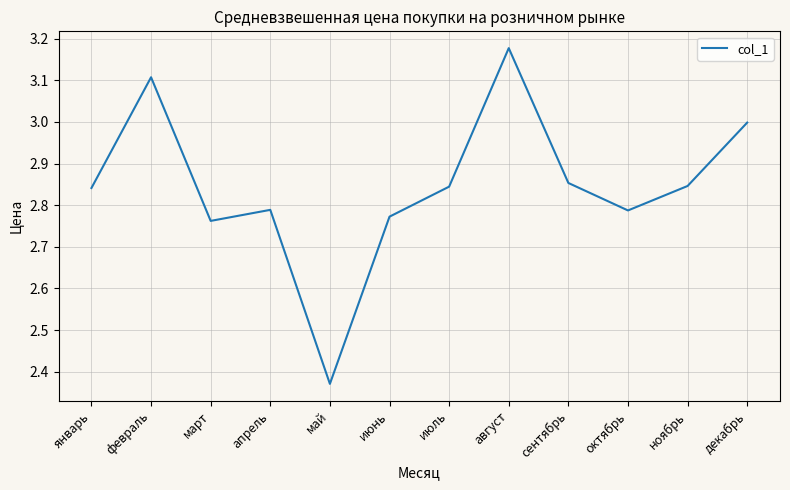

The value at апрель is 1.7. True or false?

False